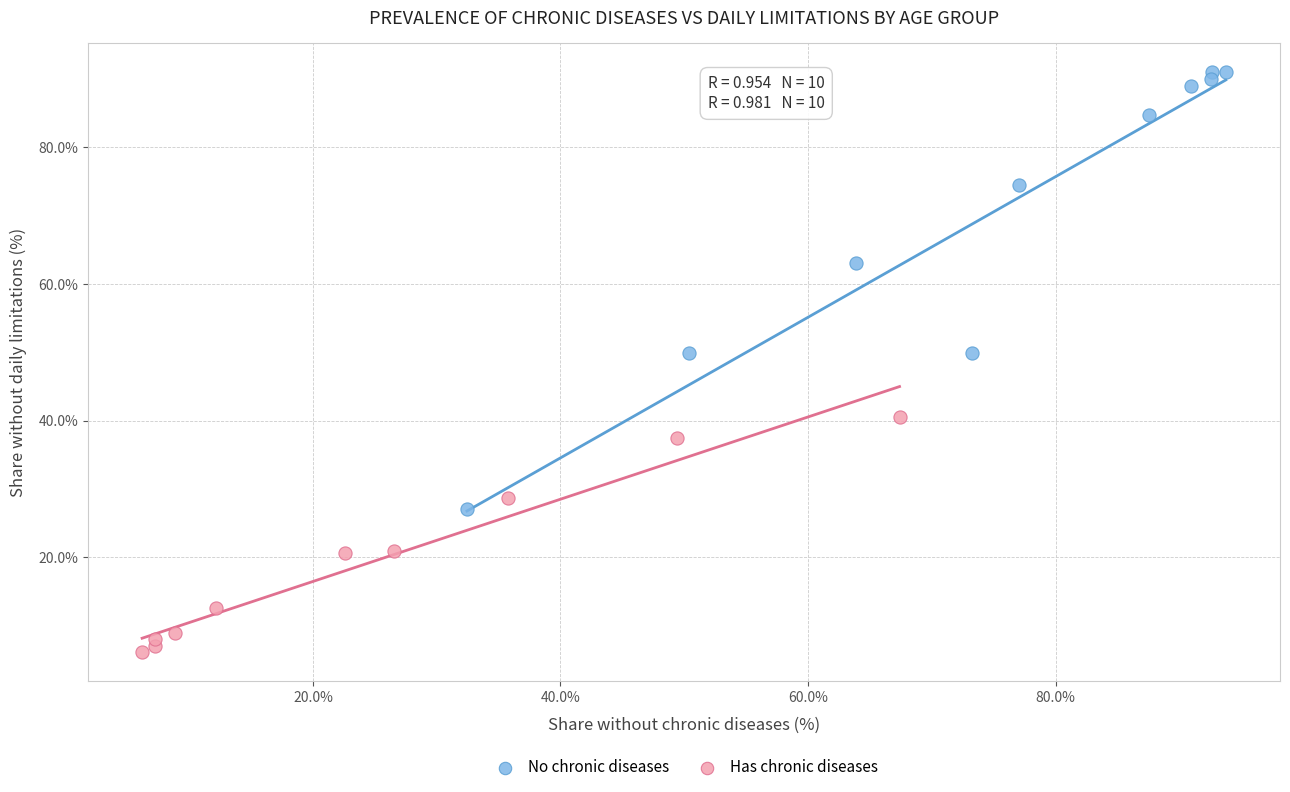

Which series reaches the maximum Y coordinate?

No chronic diseases